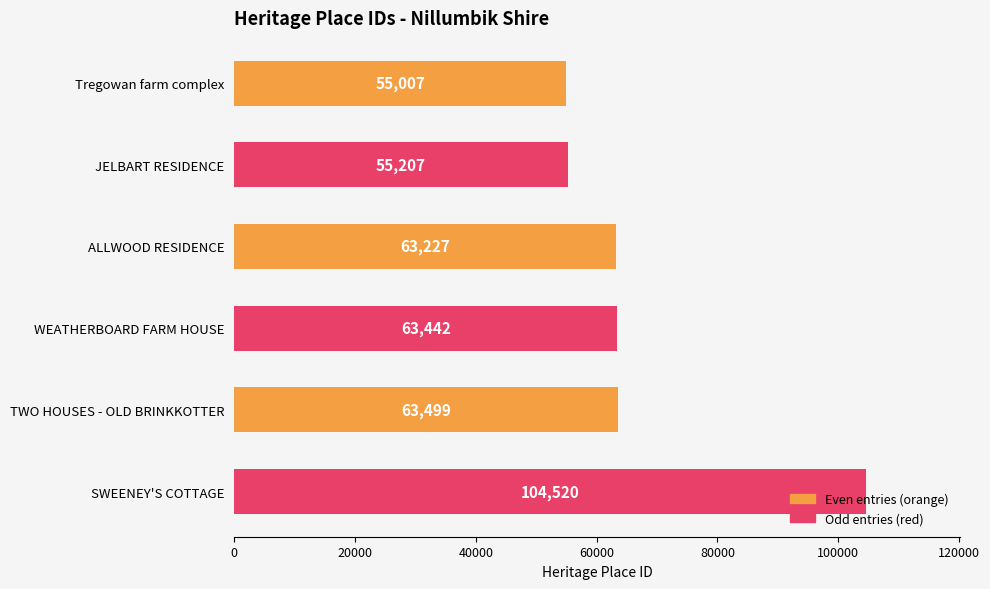

What is the difference between the maximum and minimum values in the Odd entries (red) series?

49313